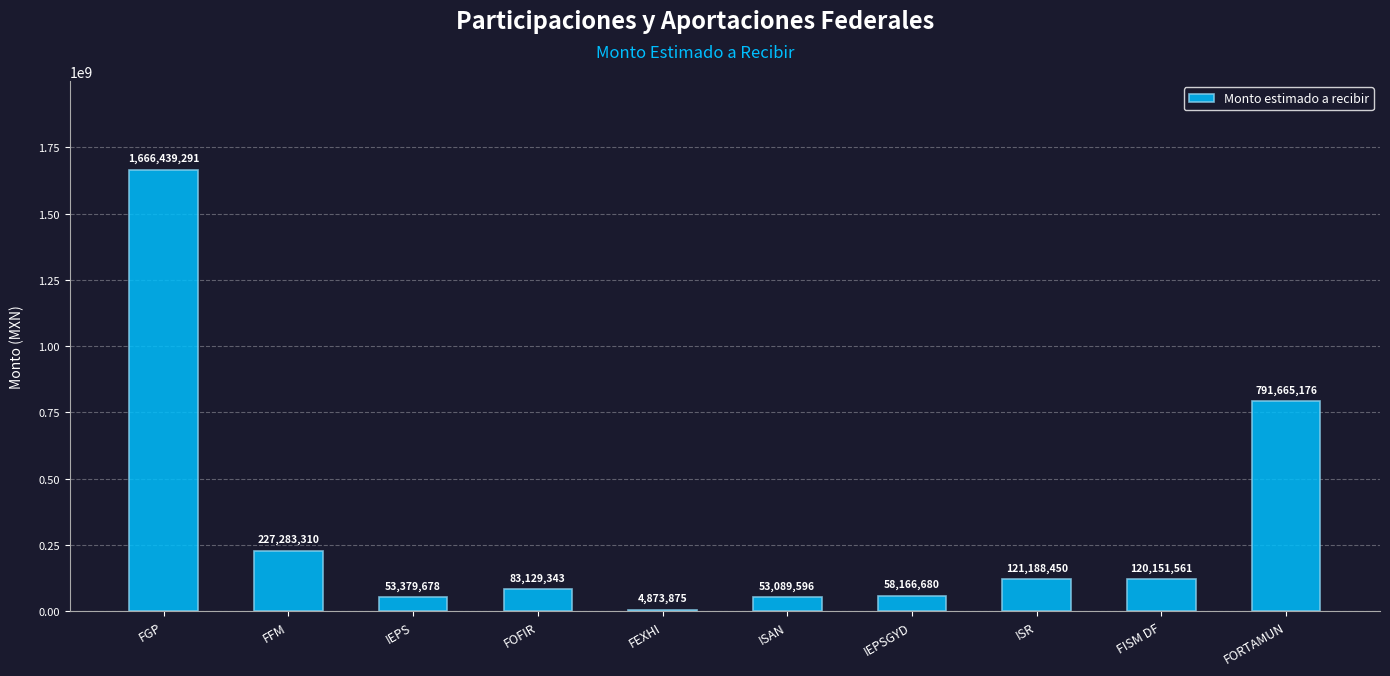

The chart shows a value of 58166680 at IEPSGYD. True or false?

True